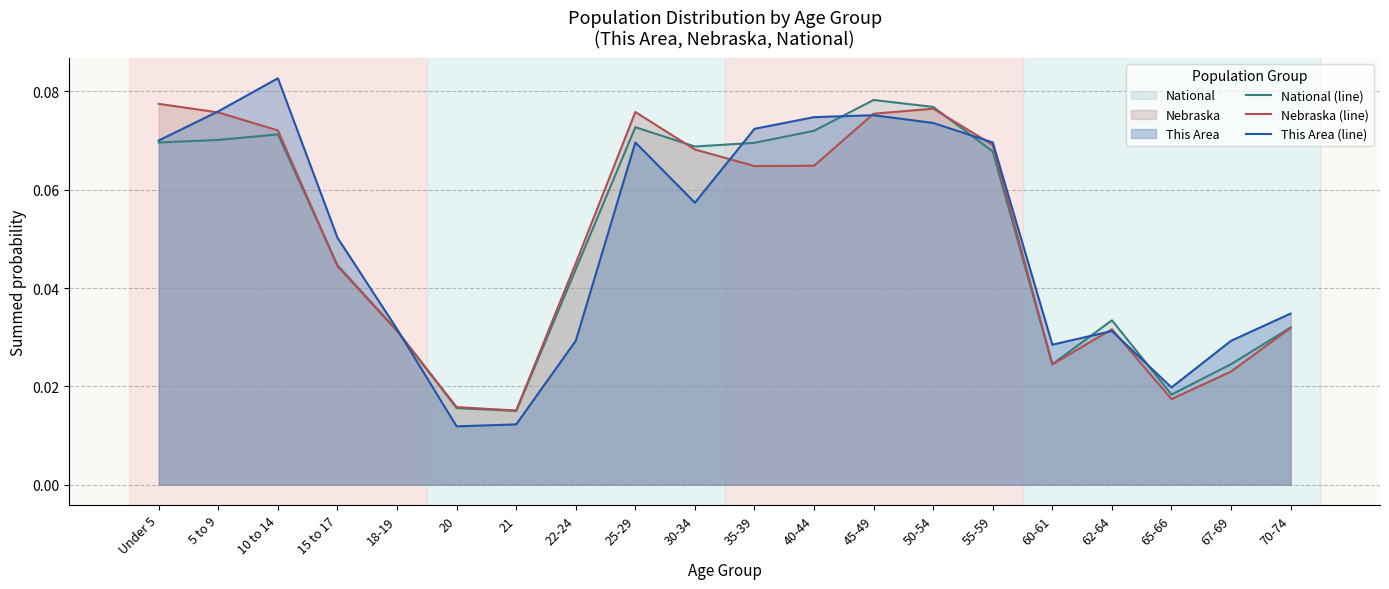

What is the label of the 18th point from the right?

10 to 14